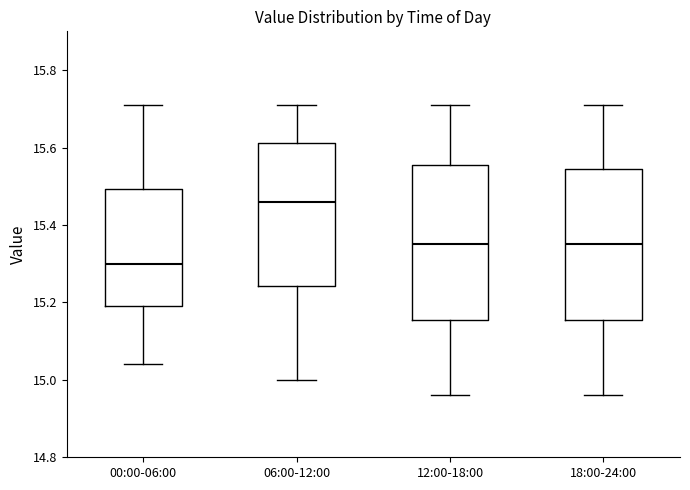

Where does the lower whisker of the box for 18:00-24:00 end on the y-axis? The values are not printed on the chart, so give them approximately, as read against the axis.

14.96